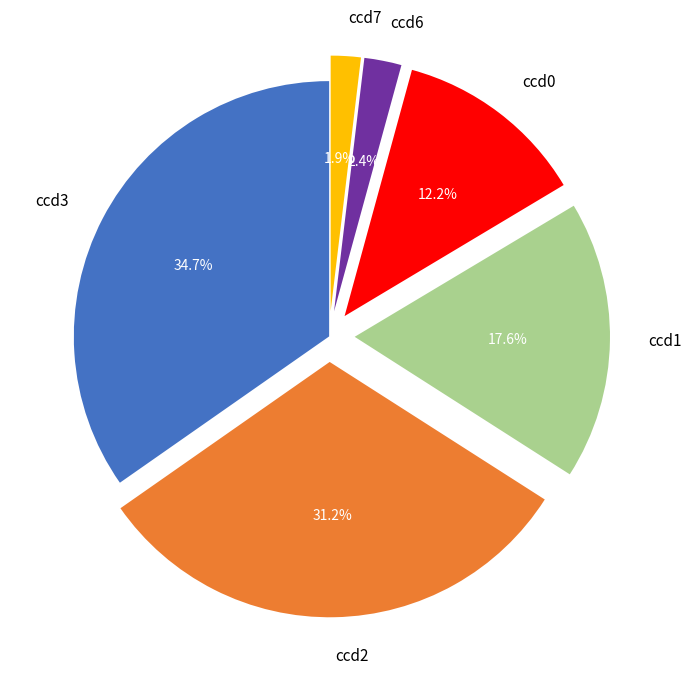

Which category has the biggest portion of the pie?

ccd3